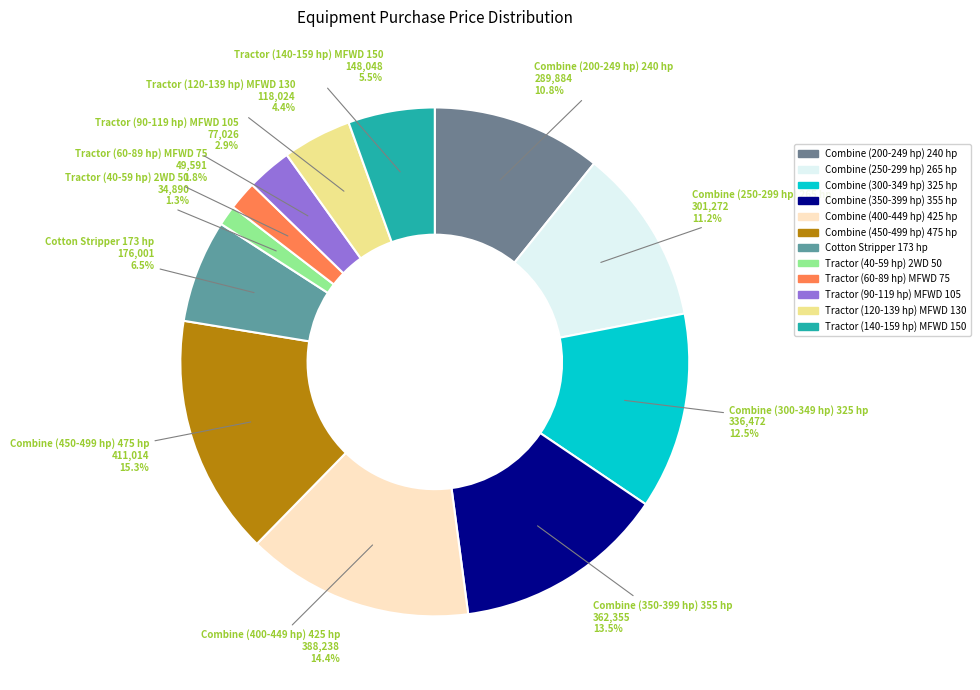

How many segments does this pie chart have?

12